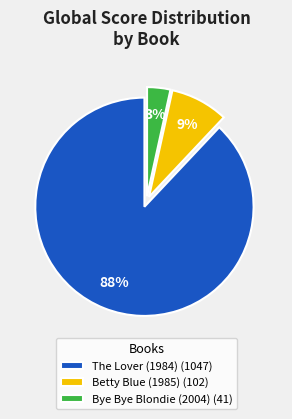

Between Bye Bye Blondie (2004) and Betty Blue (1985), which is larger?

Betty Blue (1985)